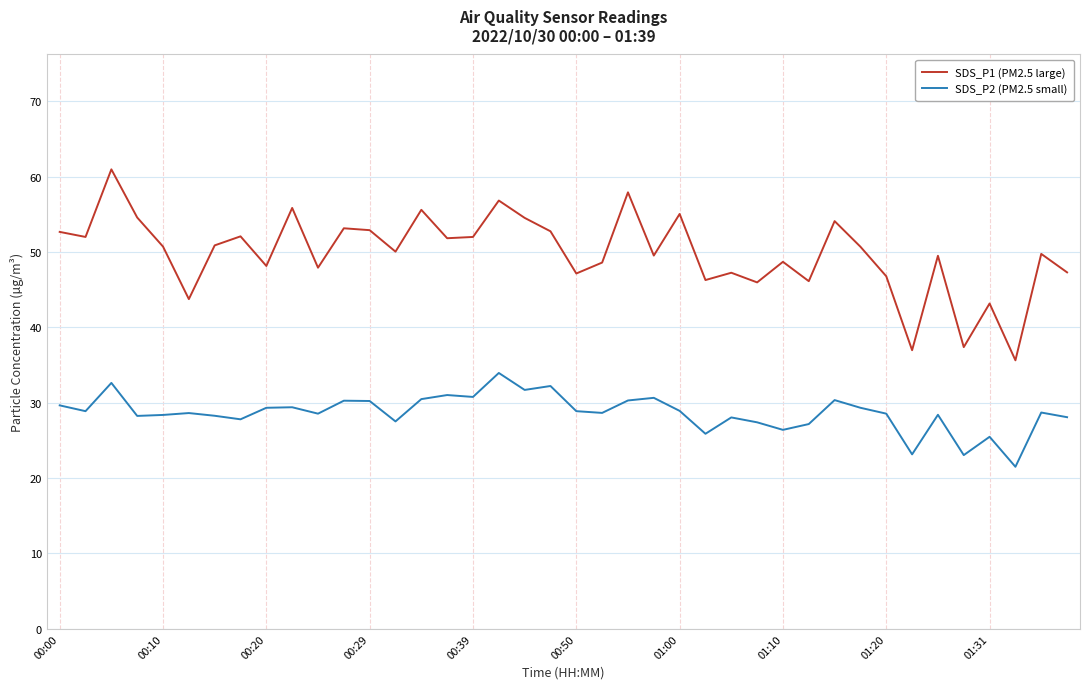

List the series in order of their peak value, lowest first.

SDS_P2 (PM2.5 small), SDS_P1 (PM2.5 large)